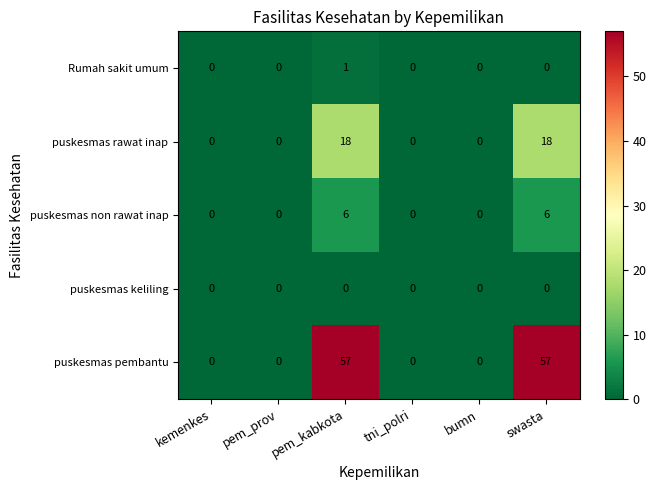

What is the maximum value for puskesmas pembantu?

57